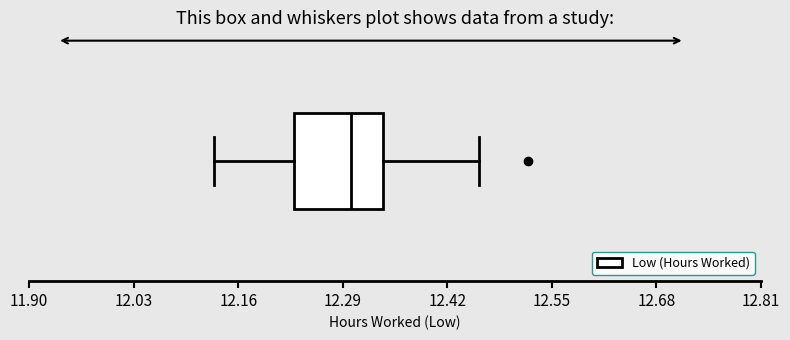

Transcribe this box plot: give where the median line is, the range the box spans, and where the two whiskers end, as read against the x-axis. The values are not printed on the chart, so give them approximately, as read against the axis.

median 12.30, box 12.24 to 12.34, whiskers 12.14 to 12.46